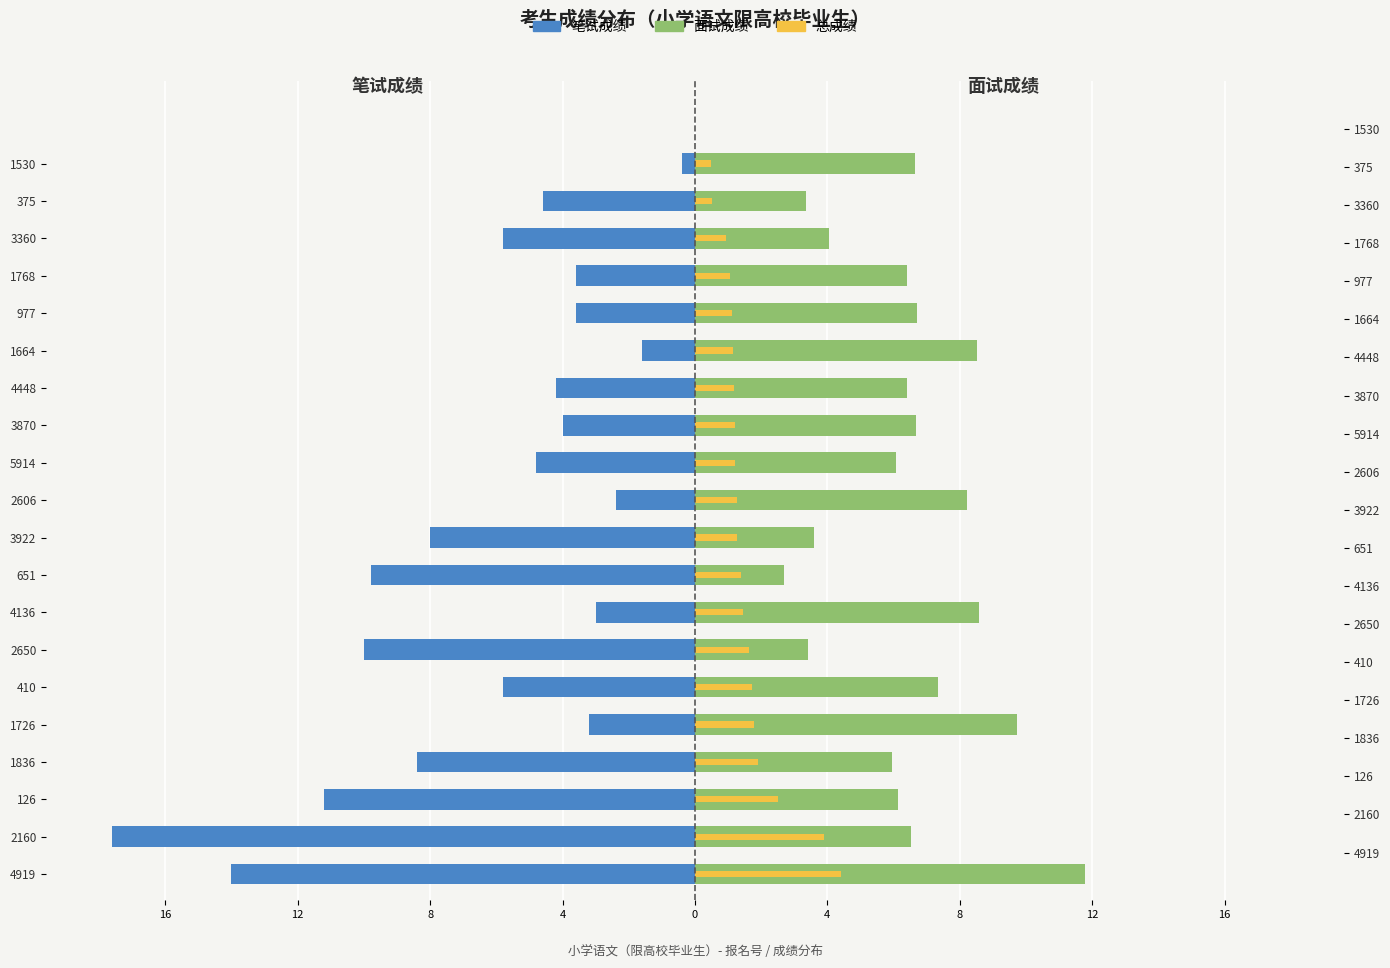

How many groups of bars are there?

20